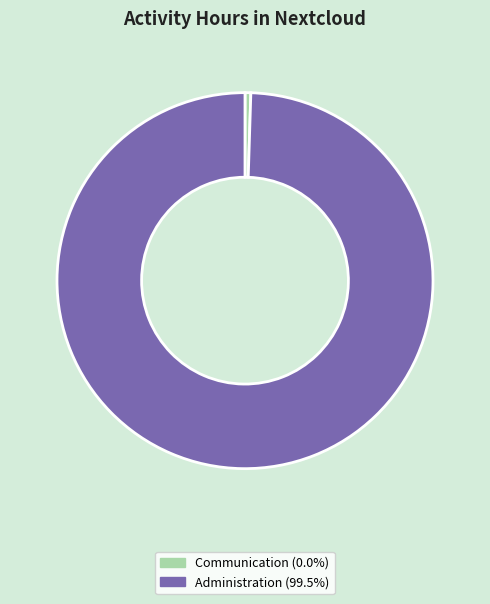

Which slice is the largest?

Administration